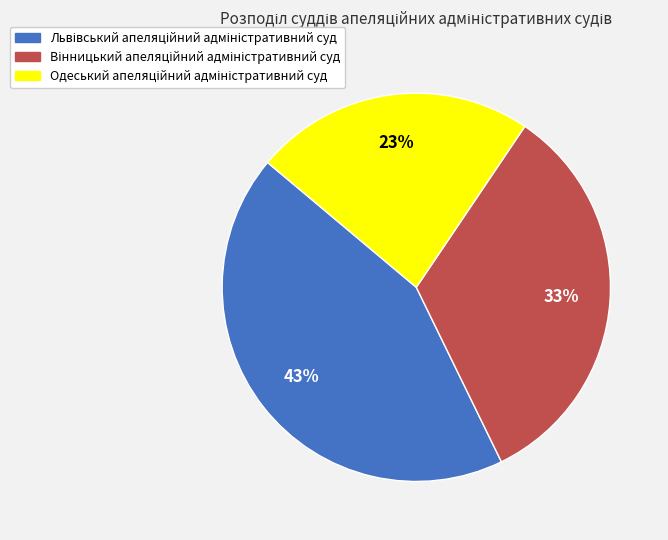

To the nearest percent, what is the difference between the largest and smallest slice percentages?

20%